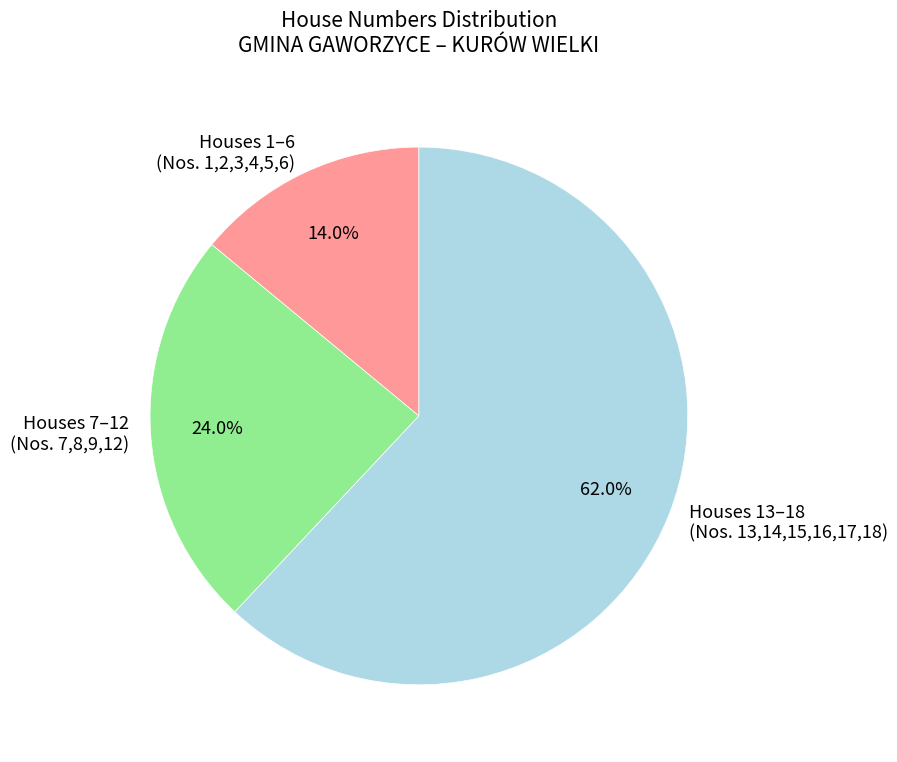

Which slice is the largest?

Houses 13–18 (Nos. 13,14,15,16,17,18)